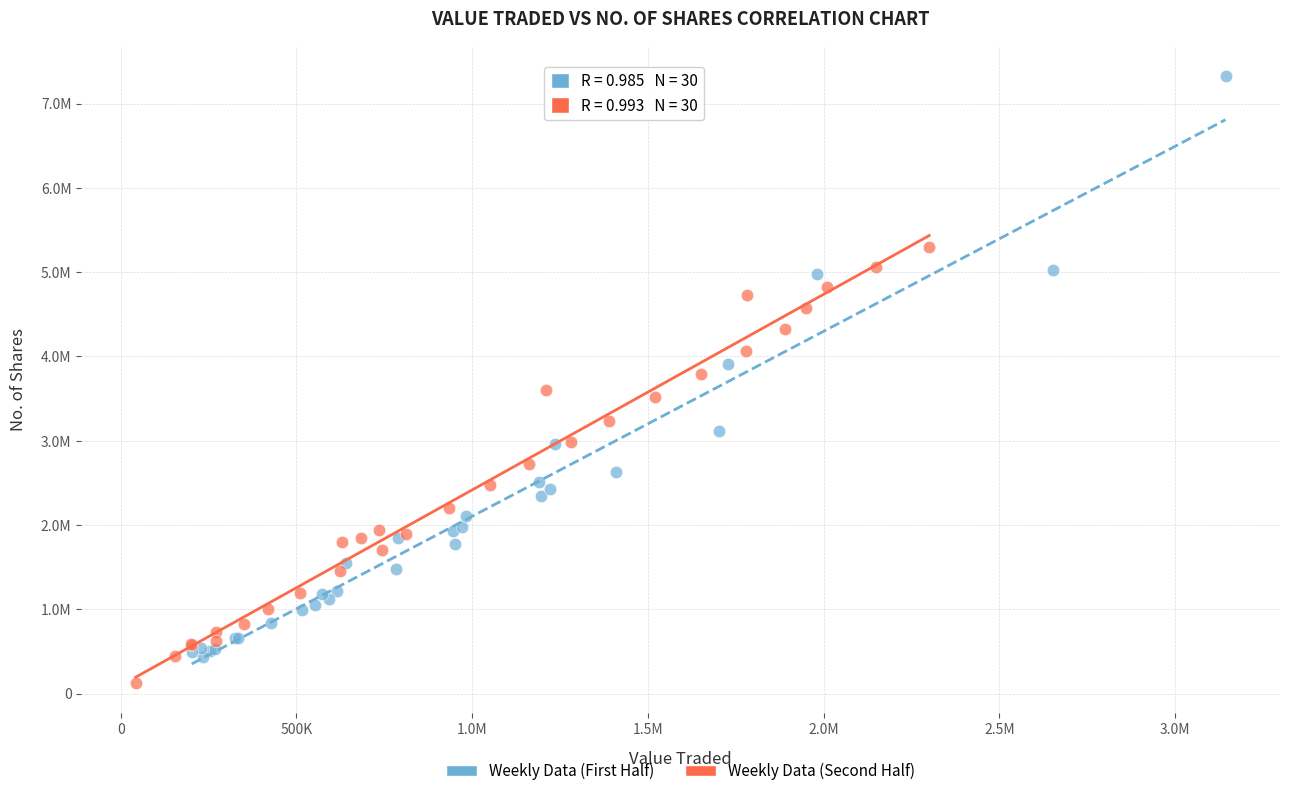

Which series has the largest Y range (max minus min)?

Weekly Data (First Half)